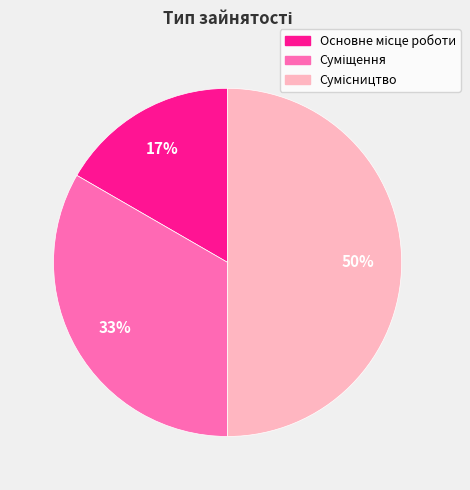

To the nearest percent, what is the average slice percentage?

33%